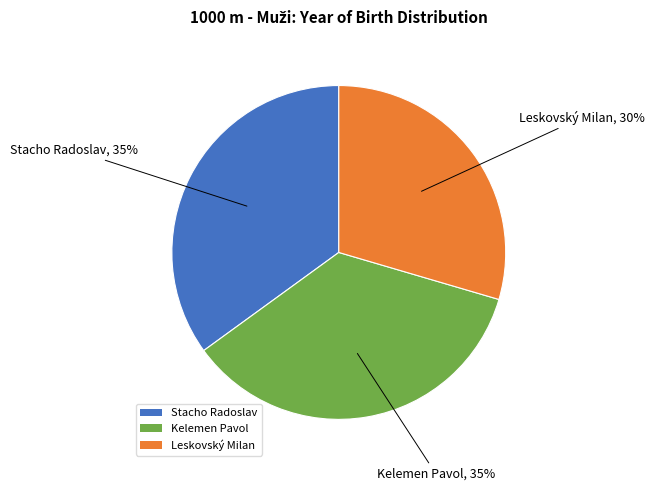

Does any single category account for the majority?

No